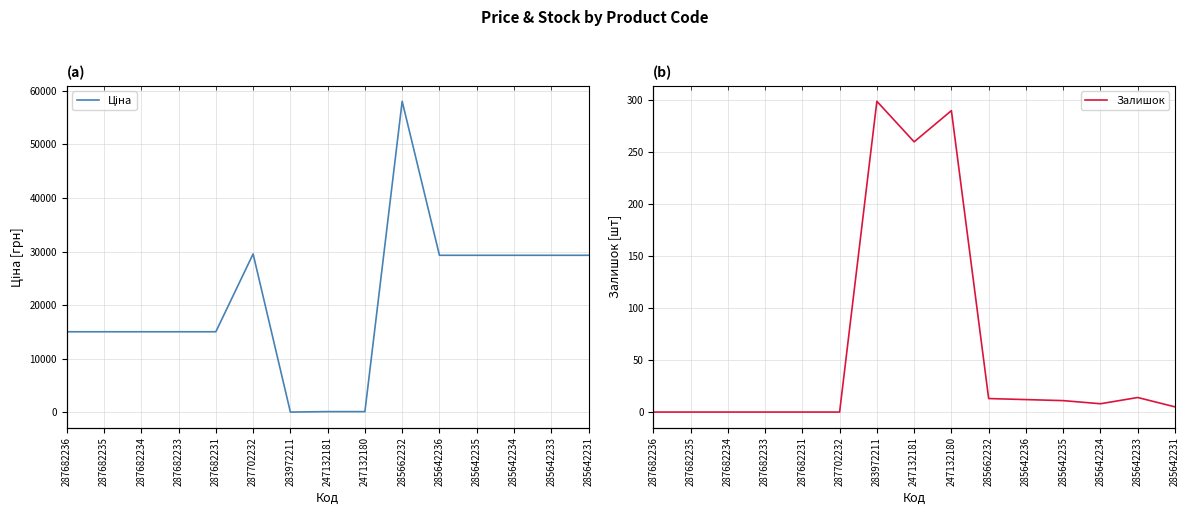

True or false: Залишок has a value of 488.6 at 247132180.

False